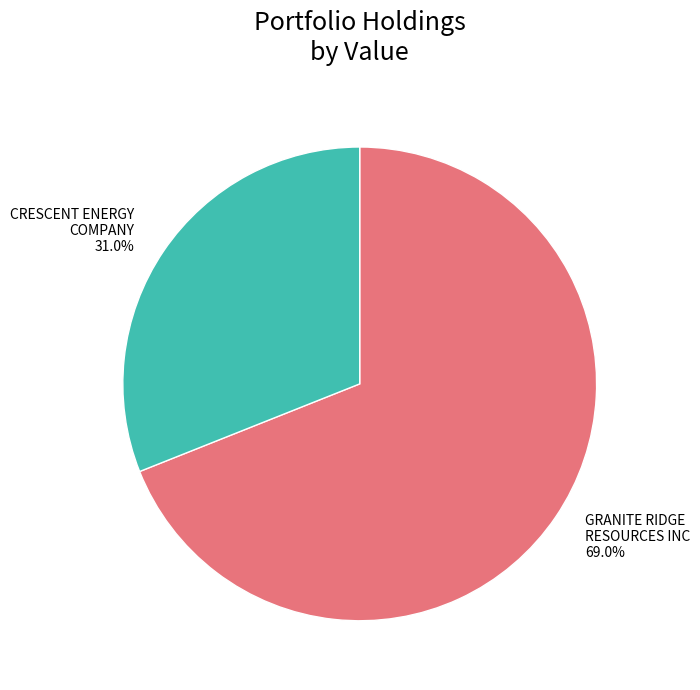

To the nearest percent, what percentage of the pie is GRANITE RIDGE RESOURCES INC?

69%